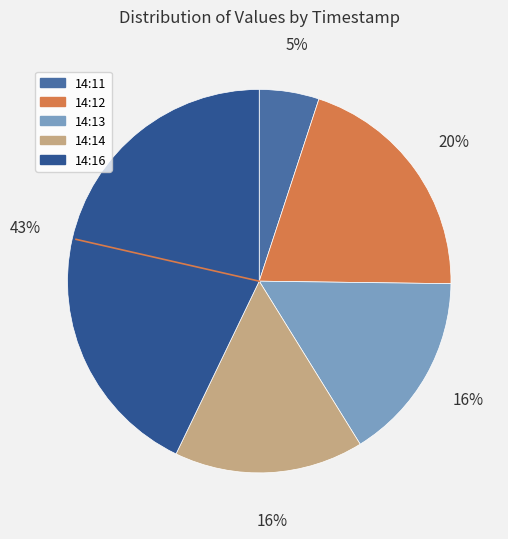

Between 14:11 and 14:14, which is larger?

14:14